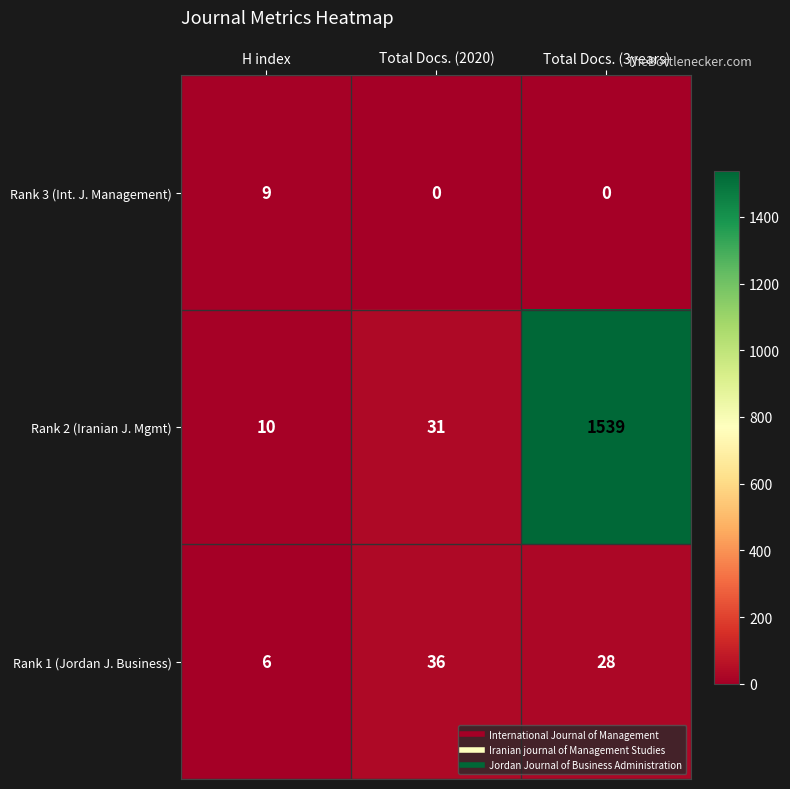

Which series has the largest total across all categories?

Rank 2 (Iranian J. Mgmt)